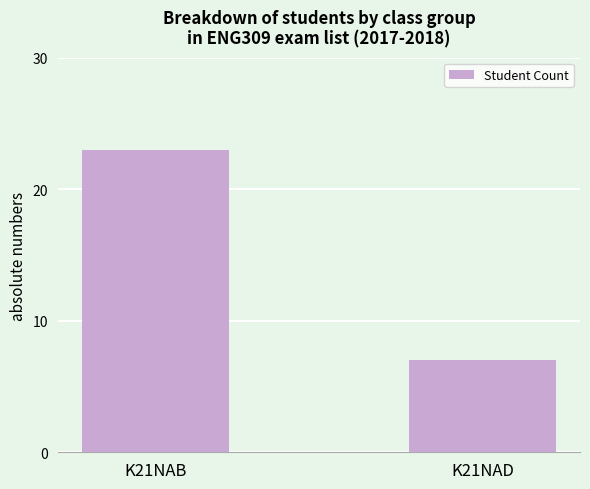

Count the values in the range 7 to 23.

2